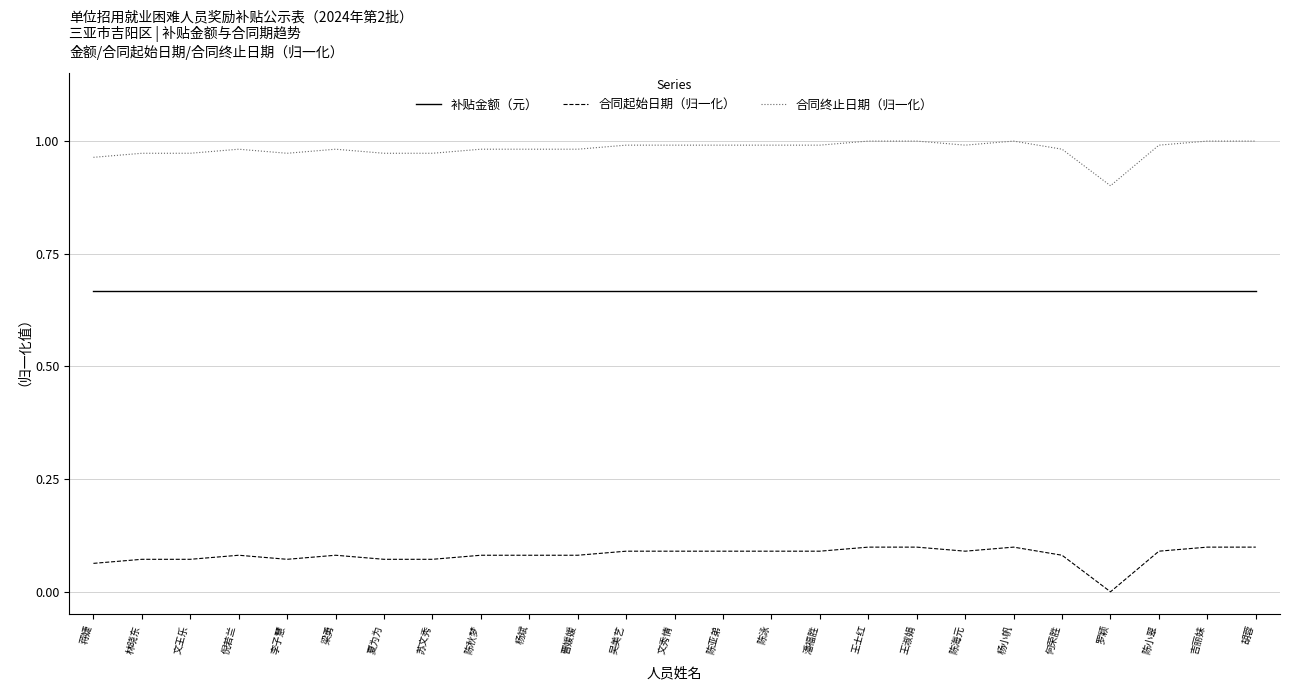

True or false: 补贴金额（元） and 合同终止日期（归一化） intersect in this chart.

False